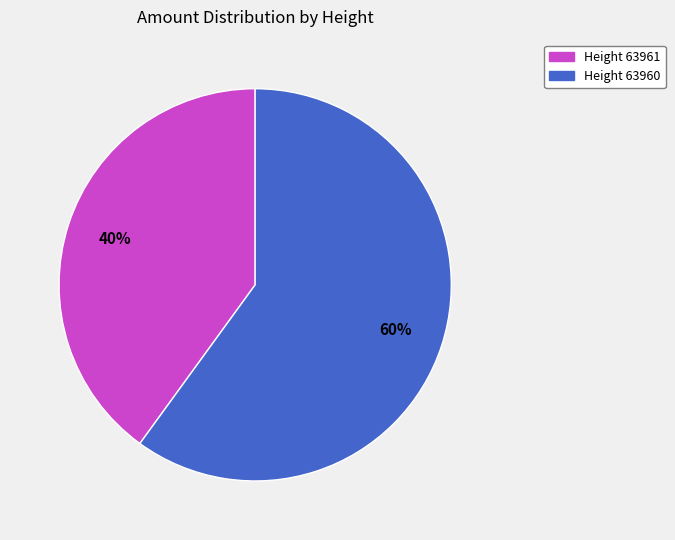

What is the largest slice in the pie chart?

Height 63960